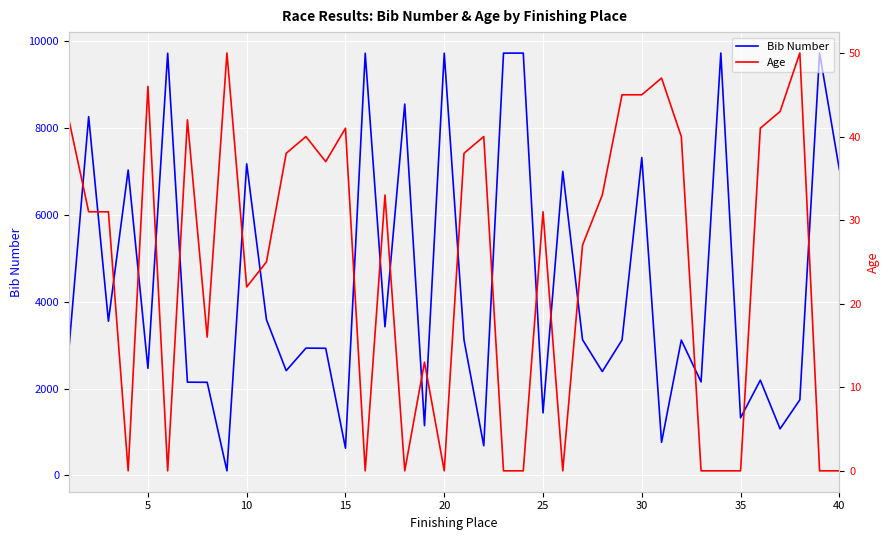

The value of Bib Number at 5 is 1263. True or false?

False